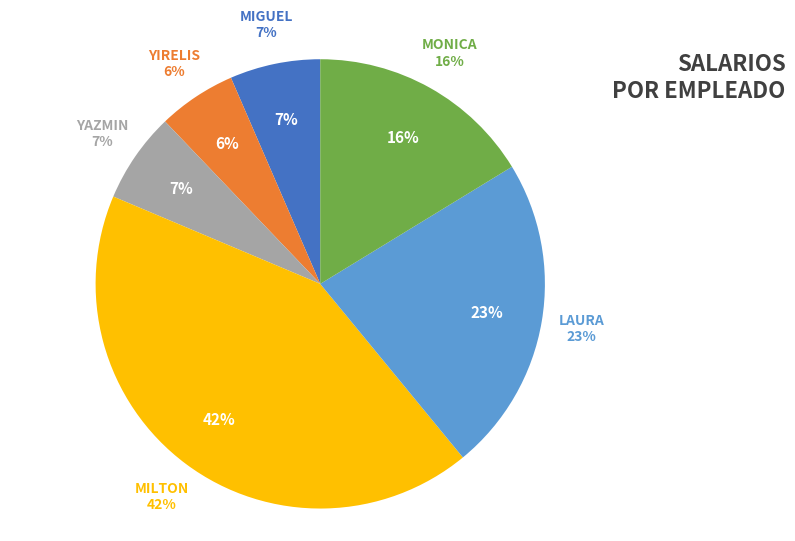

The YIRELIS slice represents 12% of the pie. True or false?

False